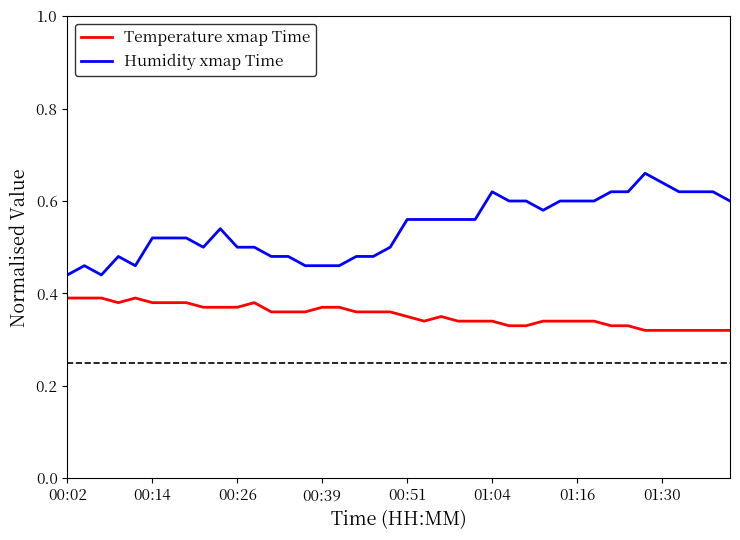

Which series has the largest range (max minus min)?

Humidity xmap Time